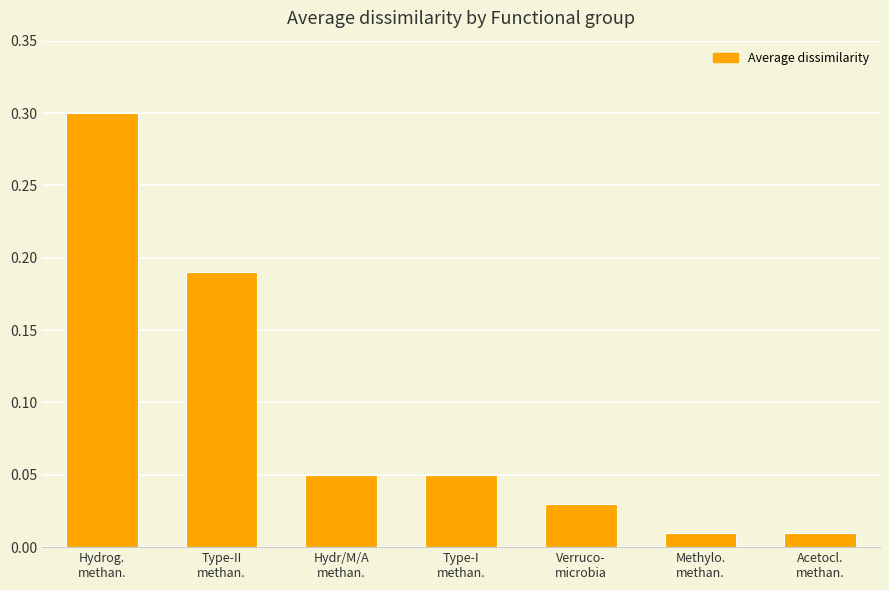

What is the greatest value displayed?

0.3